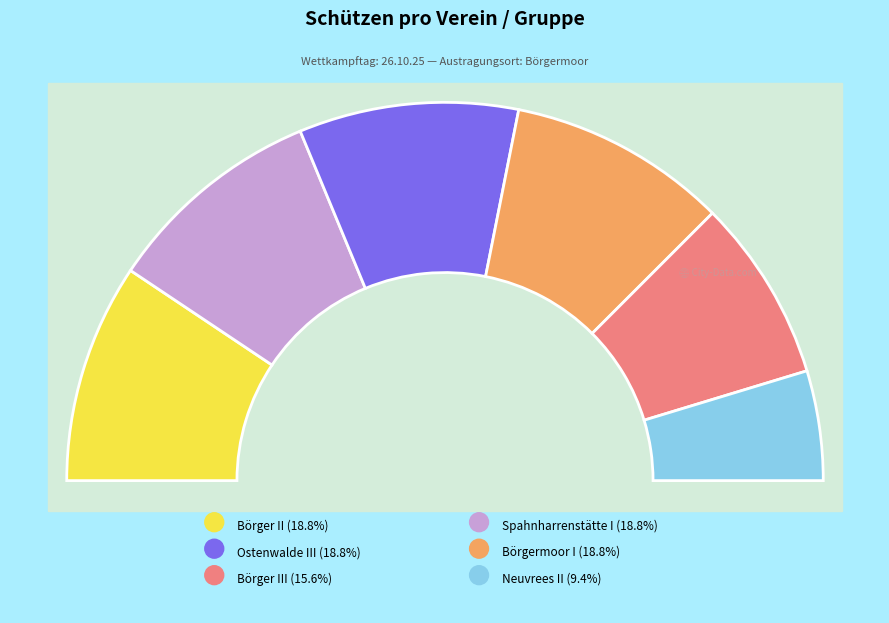

Is there a majority slice in this chart?

No